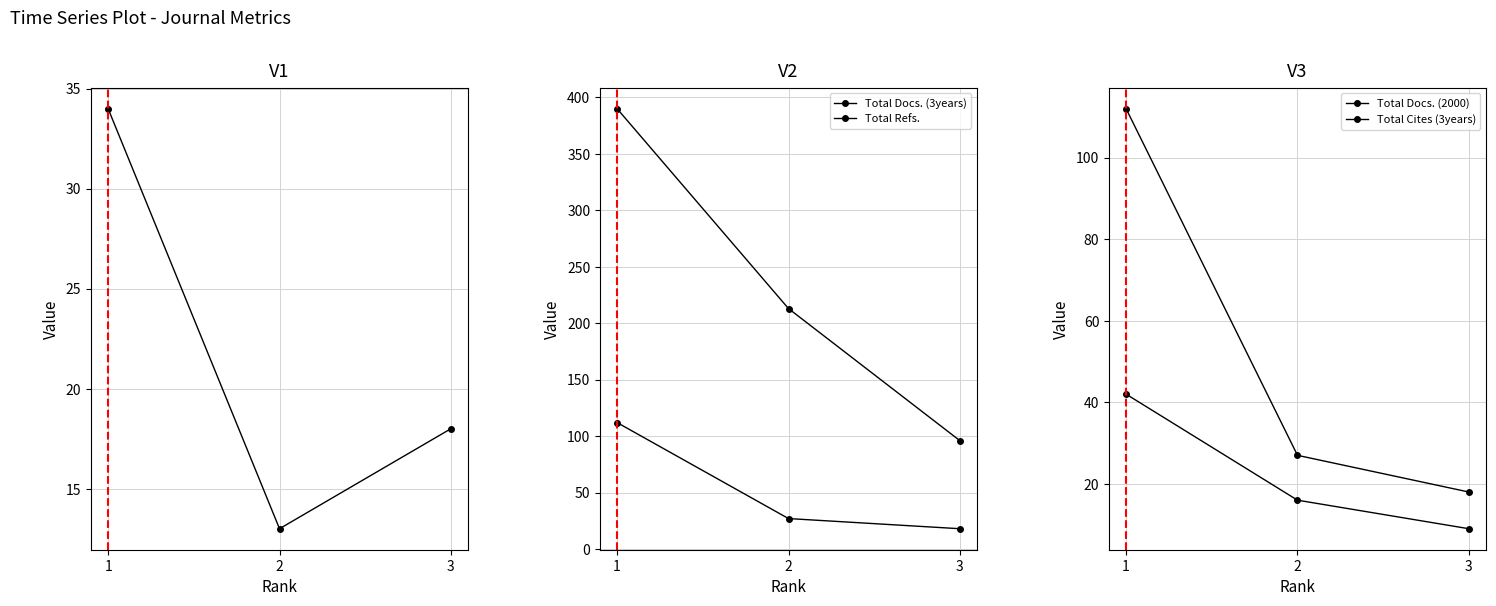

How many series are shown in this chart?

5